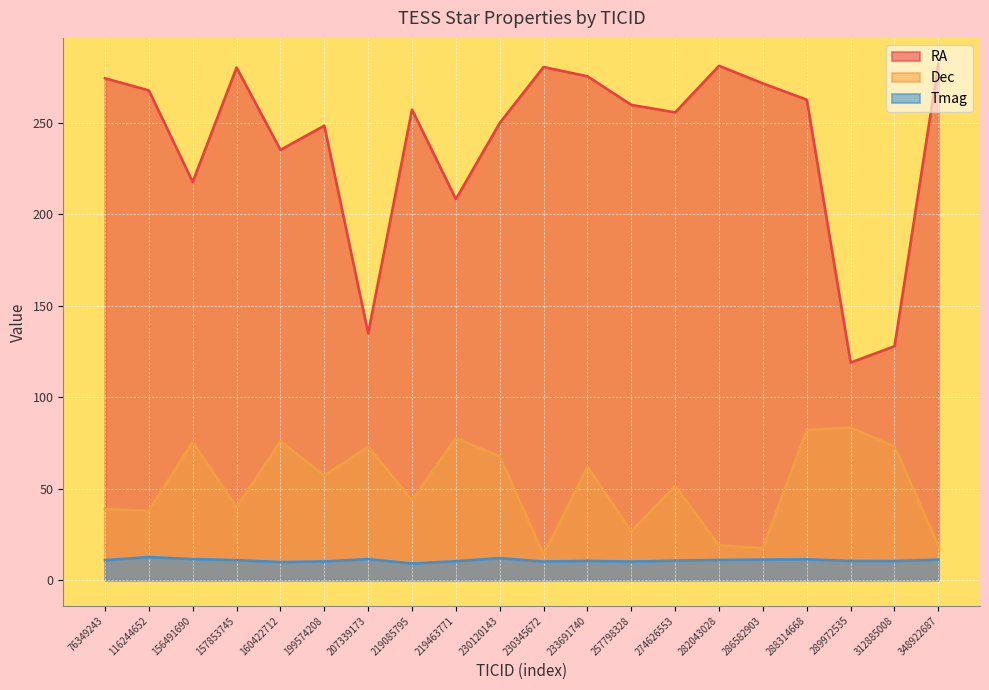

True or false: Dec has more than 2 points higher than both neighbors.

True